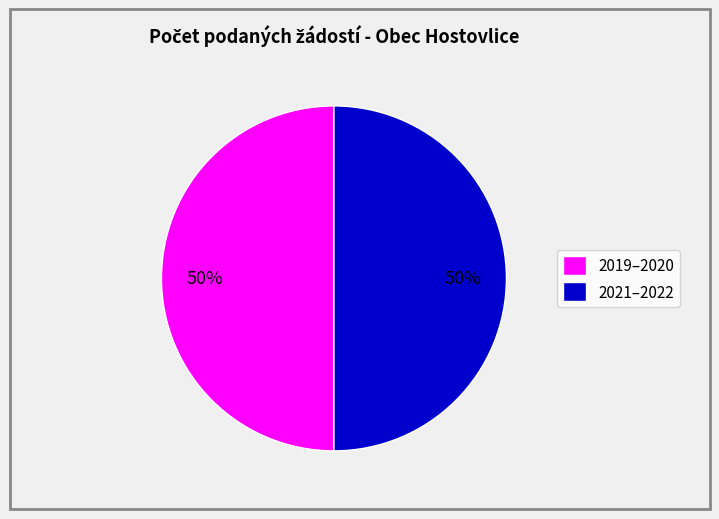

The 2021–2022 slice represents 37% of the pie. True or false?

False